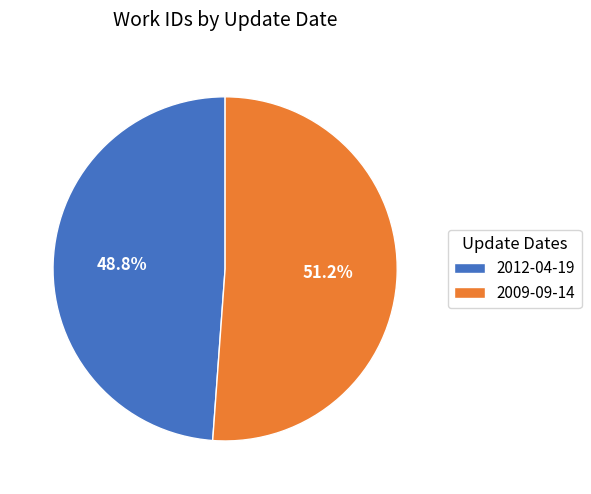

The 2012-04-19 slice represents 60% of the pie. True or false?

False